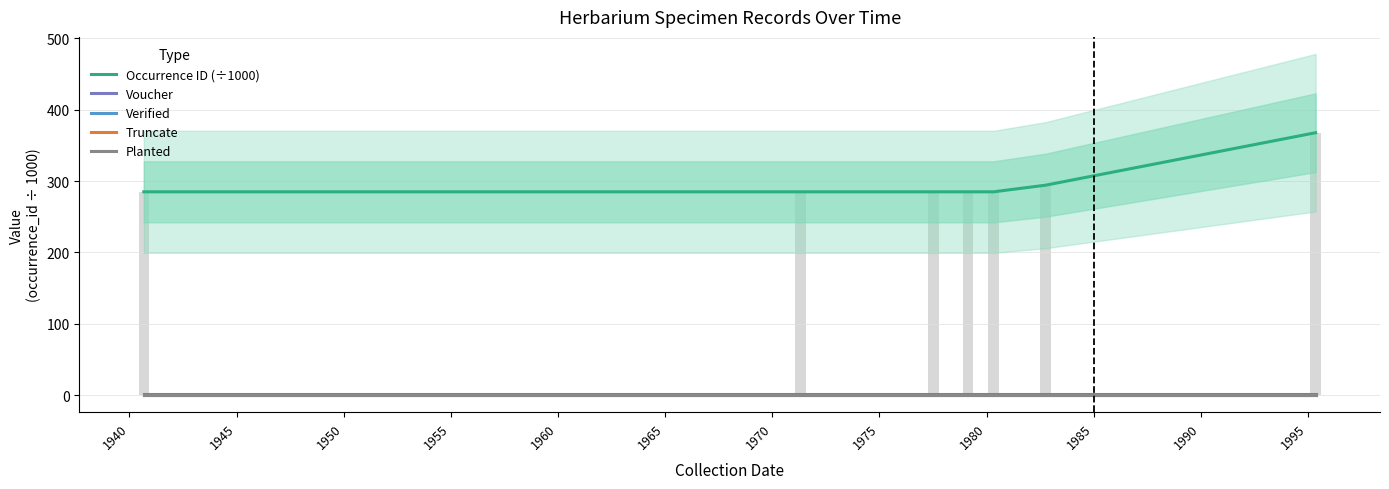

What is the maximum value shown in the chart?

367.7